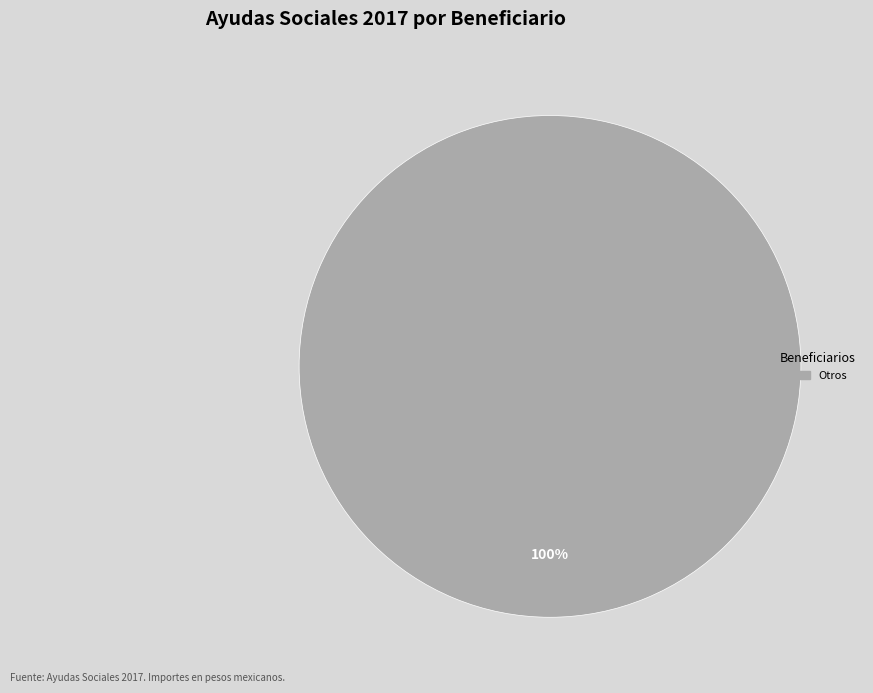

How many slices are in this pie chart?

1